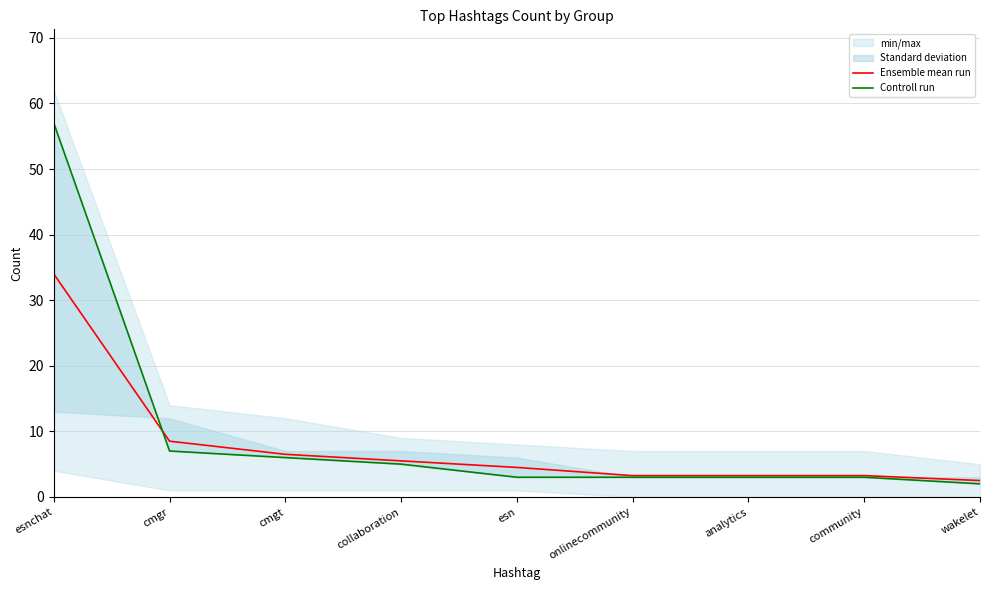

Rank the categories by Controll run value from highest to lowest.

esnchat, cmgr, cmgt, collaboration, esn, onlinecommunity, analytics, community, wakelet